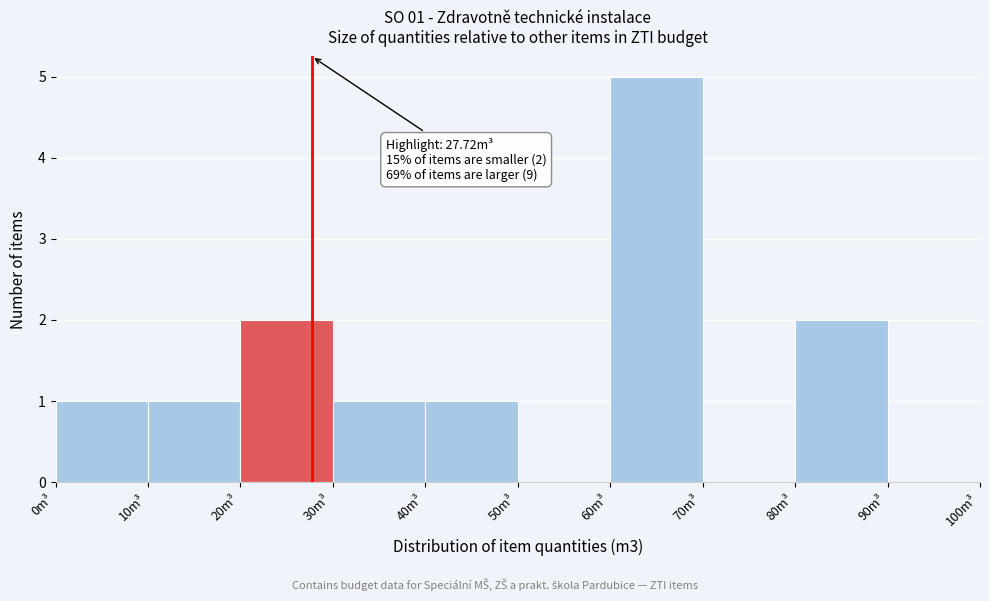

Over which range of the x-axis is the bar tallest?

60 to 70